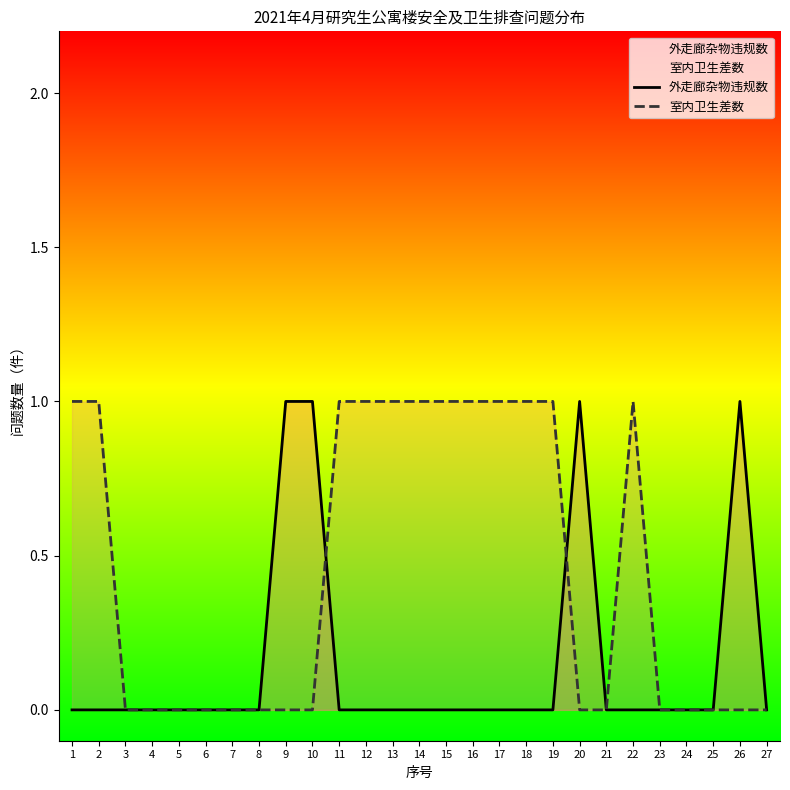

How many times do 外走廊杂物违规数 and 室内卫生差数 cross each other?

2